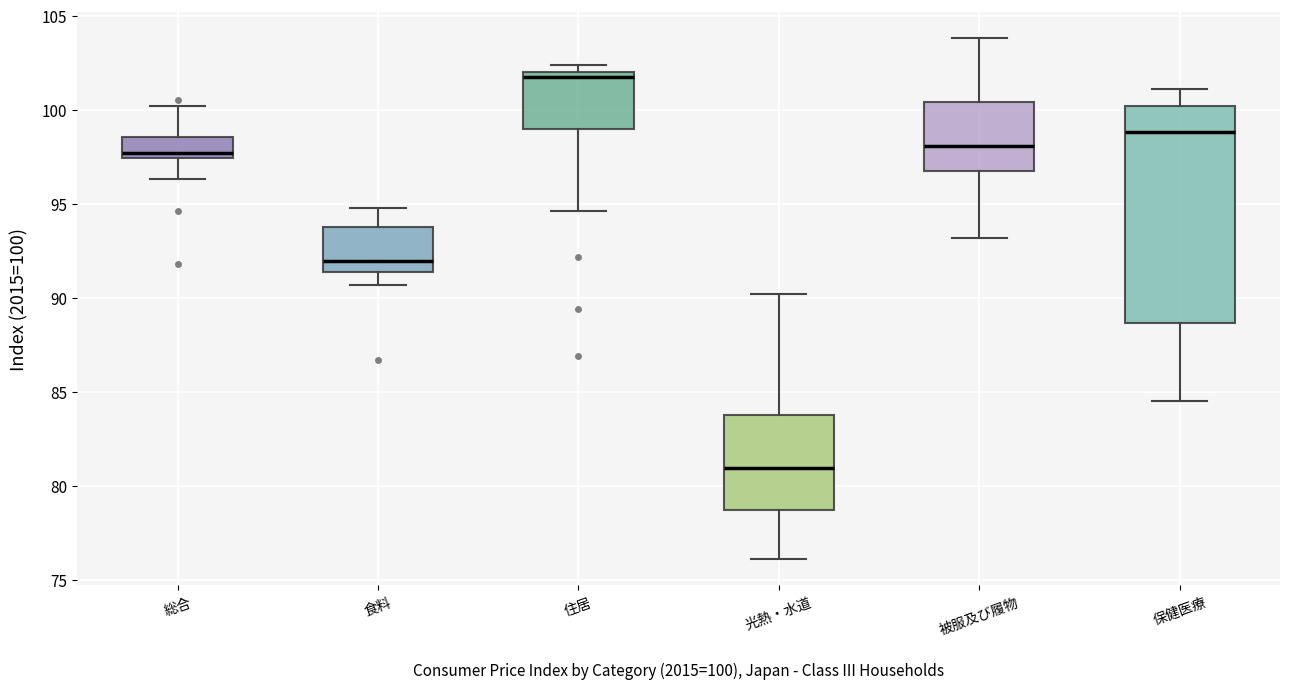

Reading left to right, transcribe this box plot: for each box, give where its median line is, the range the box spans, and where its two whiskers end, as read against the y-axis. The values are not printed on the chart, so give them approximately, as read against the axis.

総合: median 97.5 (just above the box's lower edge), box 97.5 to 98.5, whiskers 96.5 to 100.0
食料: median 92.0, box 91.5 to 94.0, whiskers 90.5 to 95.0
住居: median 102.0 (just below the box's upper edge), box 99.0 to 102.0, whiskers 94.5 to 102.5
光熱・水道: median 81.0, box 78.5 to 84.0, whiskers 76.0 to 90.0
被服及び履物: median 98.0, box 97.0 to 100.5, whiskers 93.0 to 104.0
保健医療: median 99.0, box 88.5 to 100.0, whiskers 84.5 to 101.0